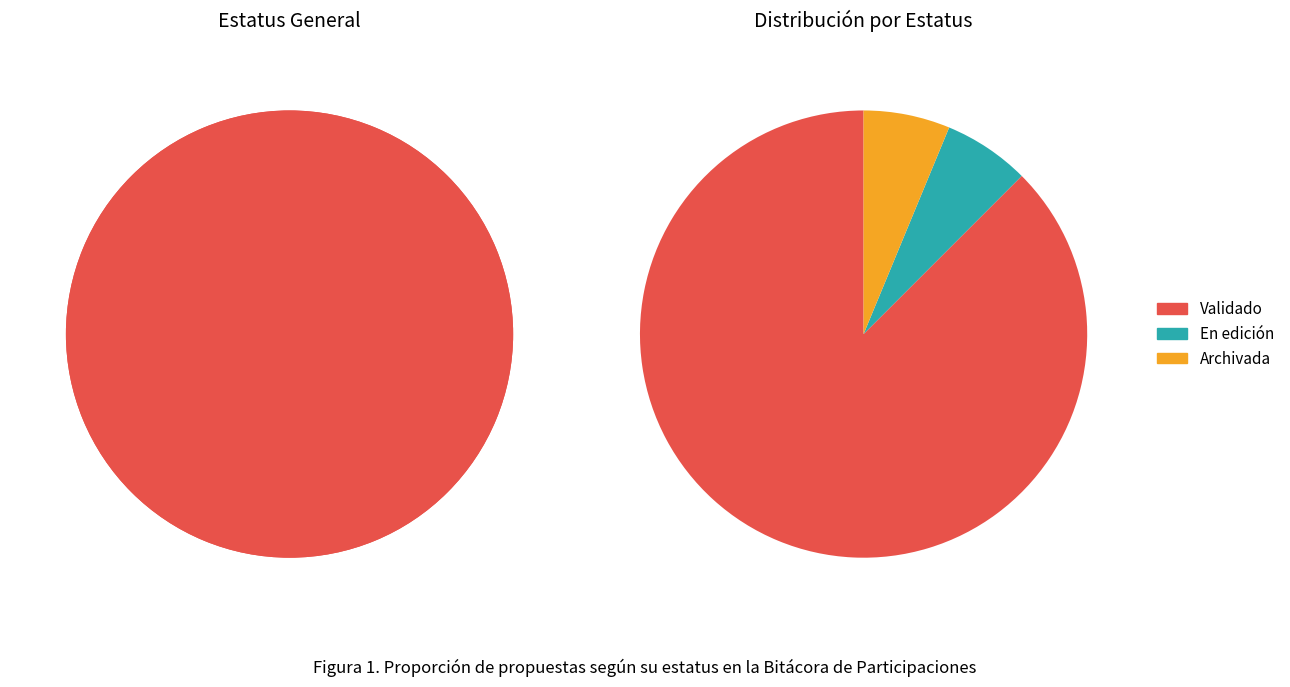

To the nearest percent, what percentage of the pie is En edición?

6%